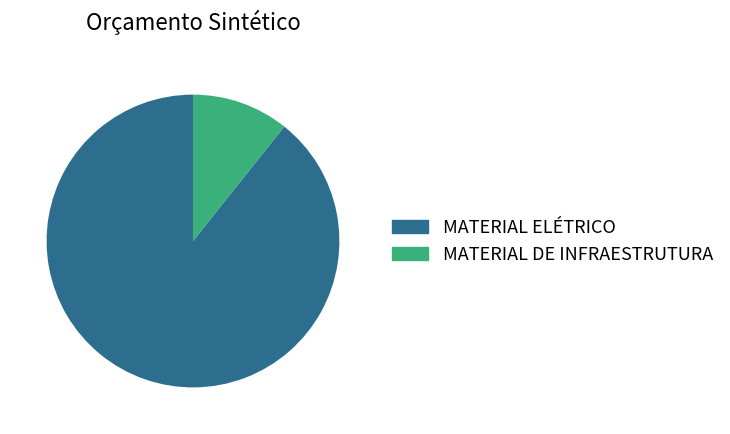

The MATERIAL ELÉTRICO slice represents 89% of the pie. True or false?

True